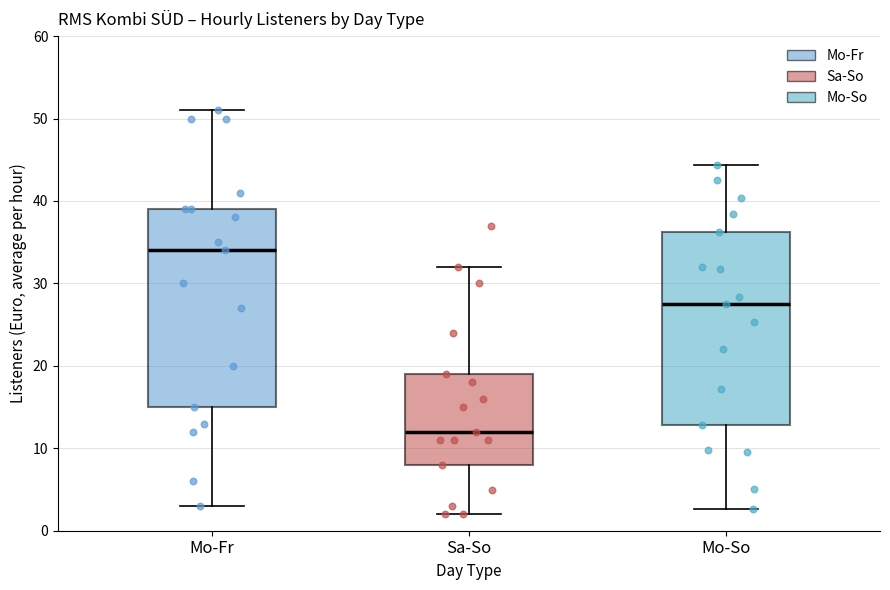

Which box's median line is the highest?

Mo-Fr